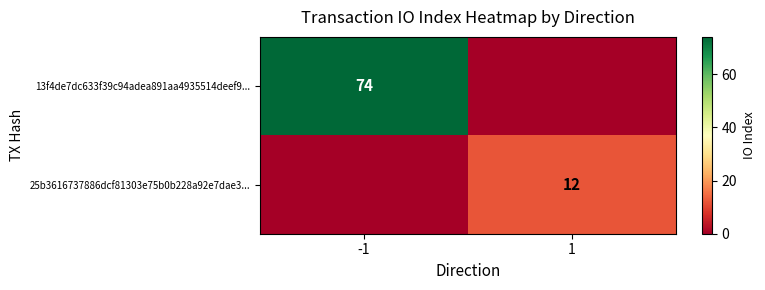

What is the greatest value displayed?

74